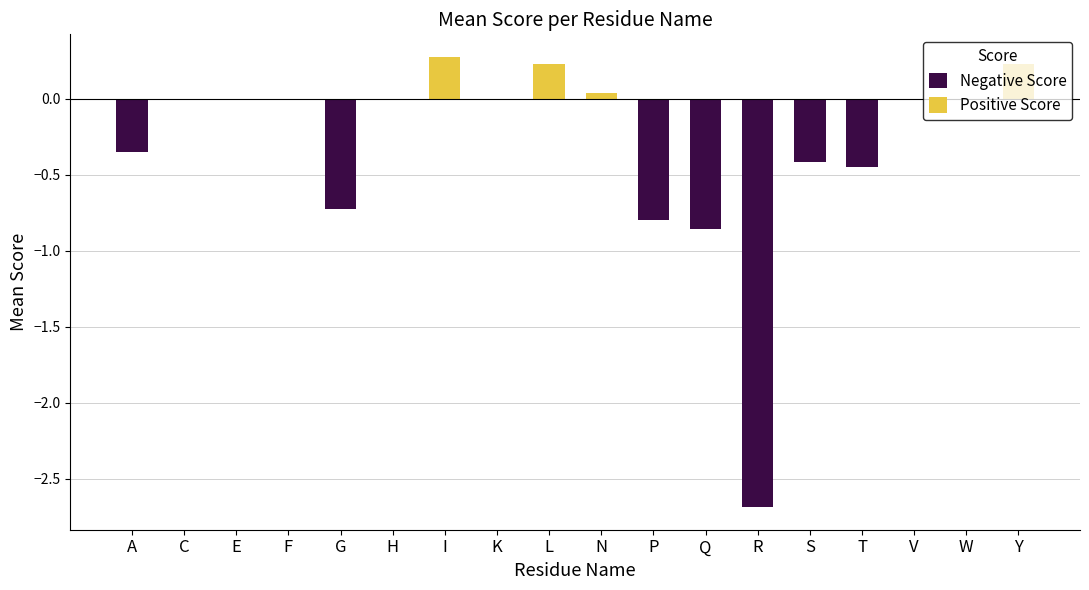

How many negative values are there?

7